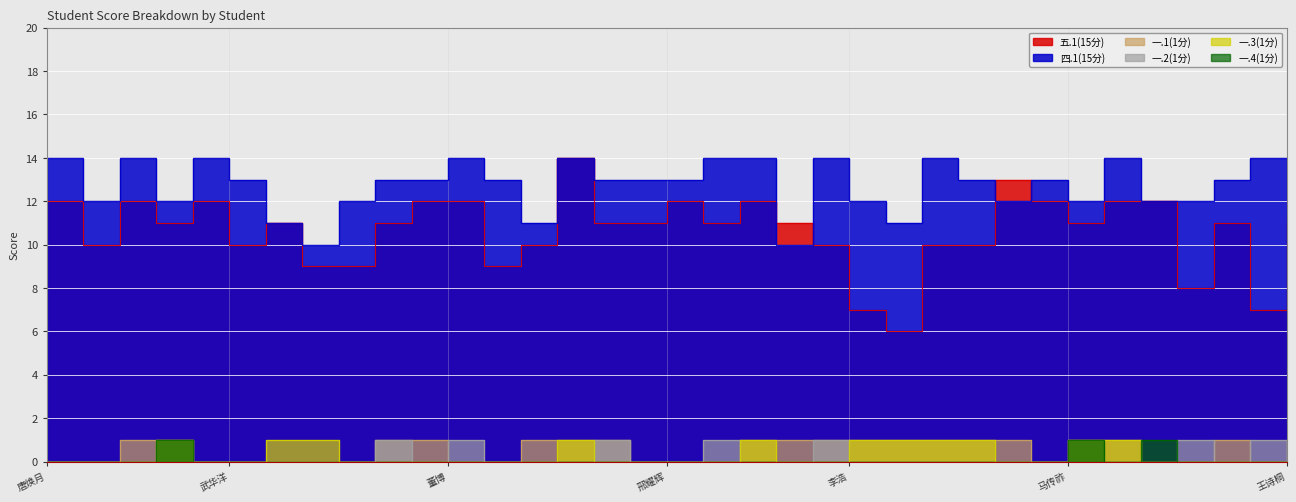

Does the chart display data point markers on the line(s)?

No